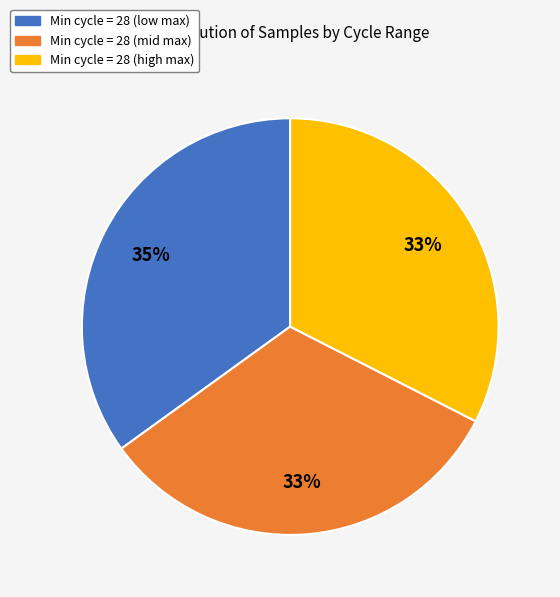

How many segments does this pie chart have?

3